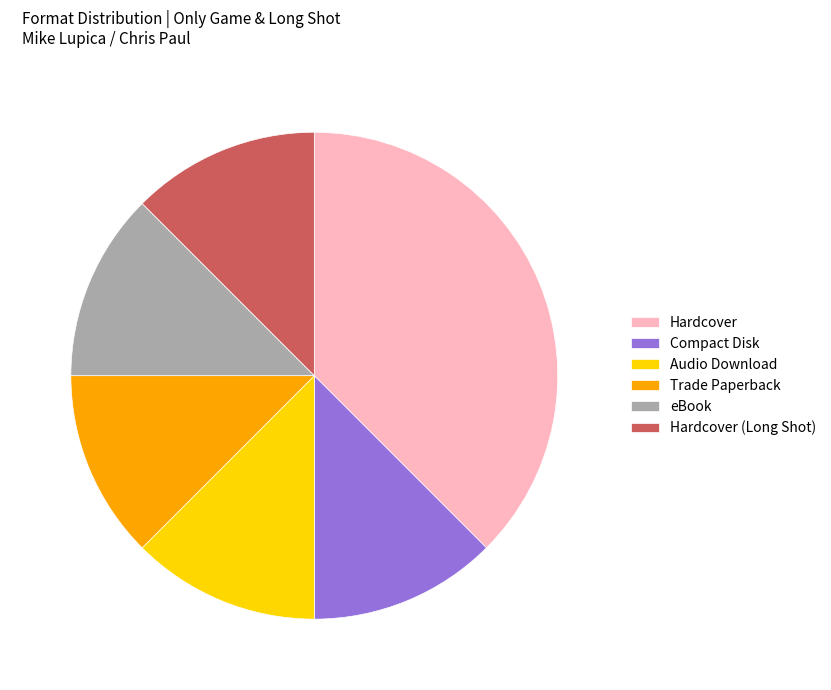

Combined, do Compact Disk and Trade Paperback account for over 50%?

No